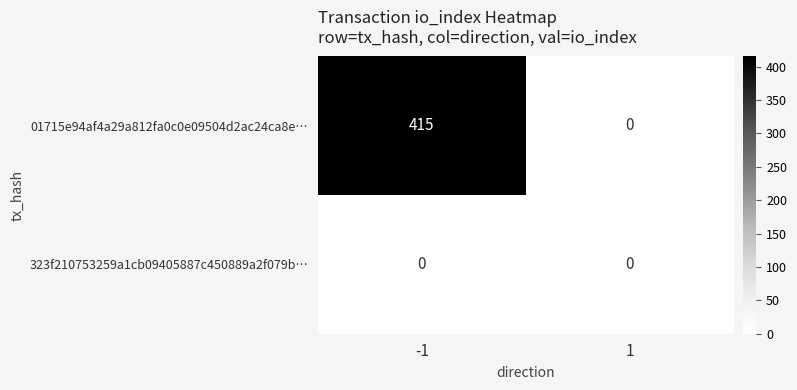

At which category is the sum across all series the highest?

-1